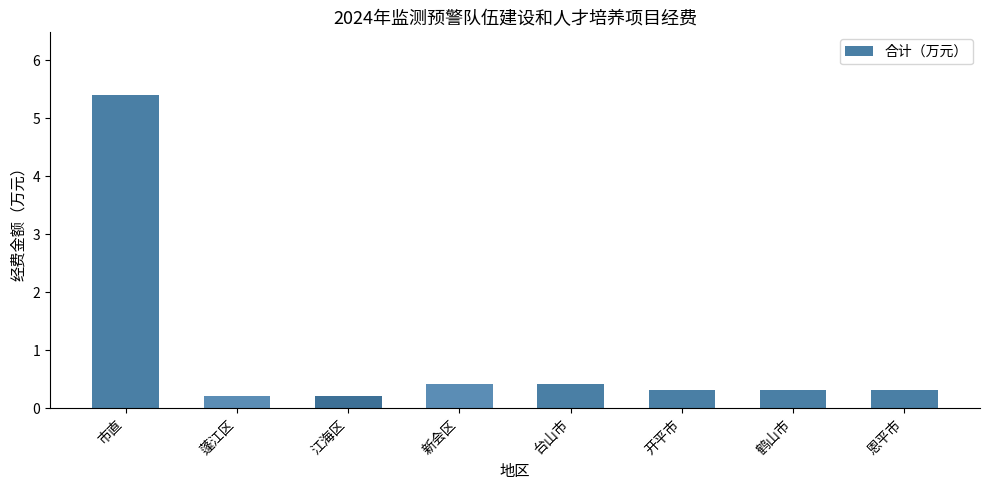

True or false: the data shows 0.4 at 新会区.

True